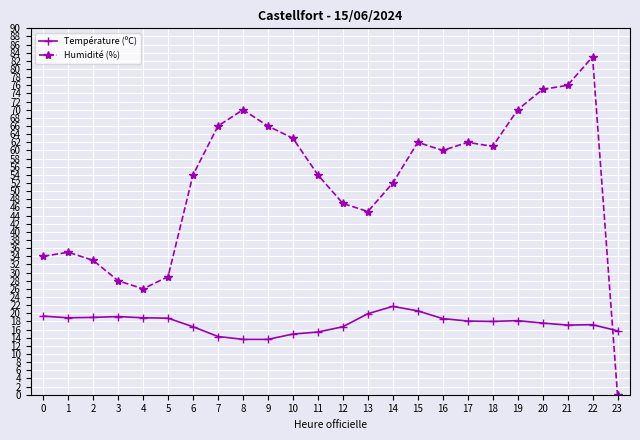

Read the Humidité (%) value at 2.

33.0